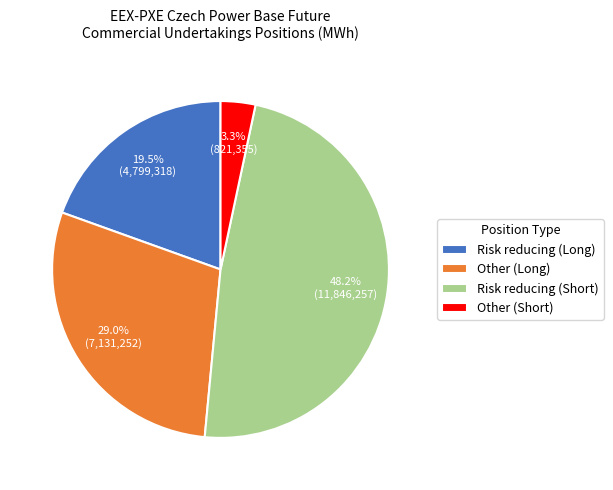

How many segments does this pie chart have?

4